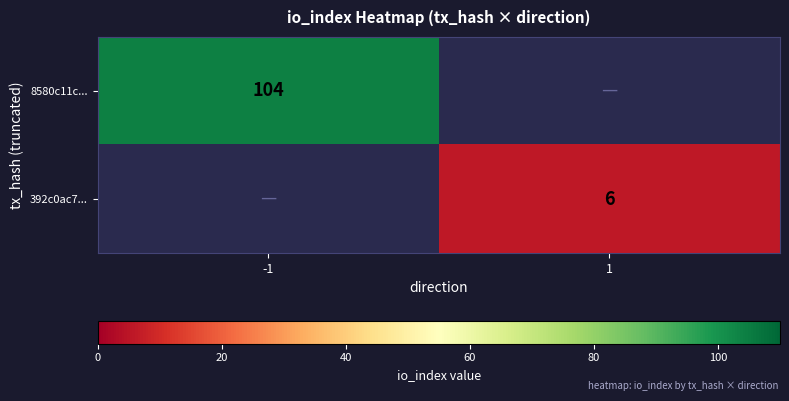

Is it true that 392c0ac7... equals 9 at 1?

False